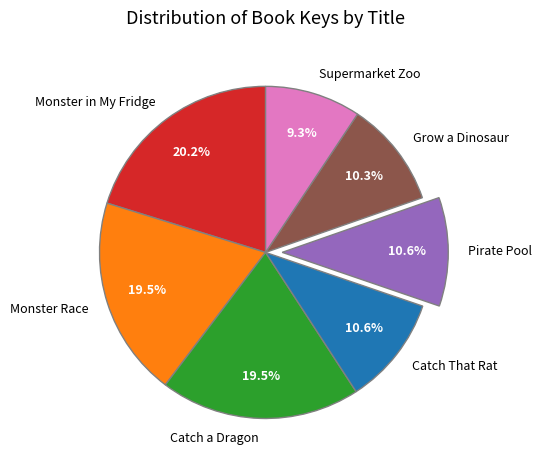

Between Grow a Dinosaur and Monster in My Fridge, which is larger?

Monster in My Fridge